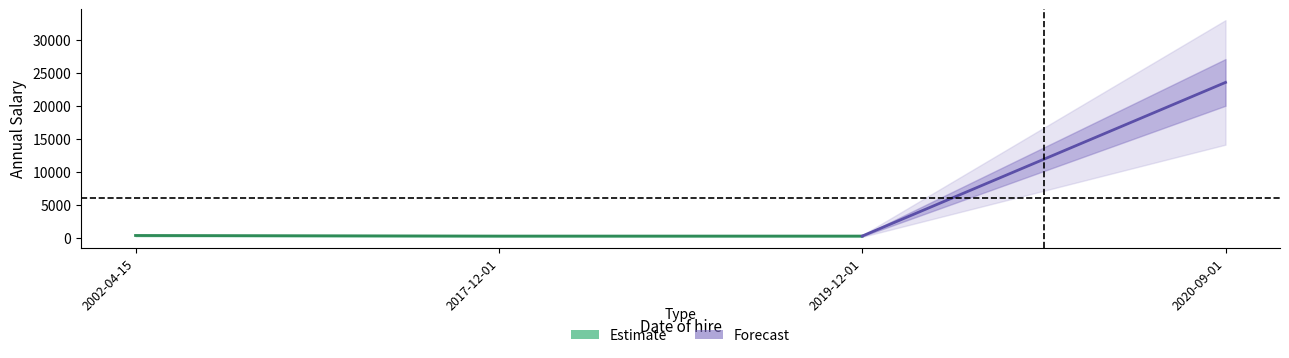

Reading left to right, transcribe all the data shown in this chart.

2002-04-15=387.6	2017-12-01=298.3	2019-12-01=298.3	2020-09-01=23600.0